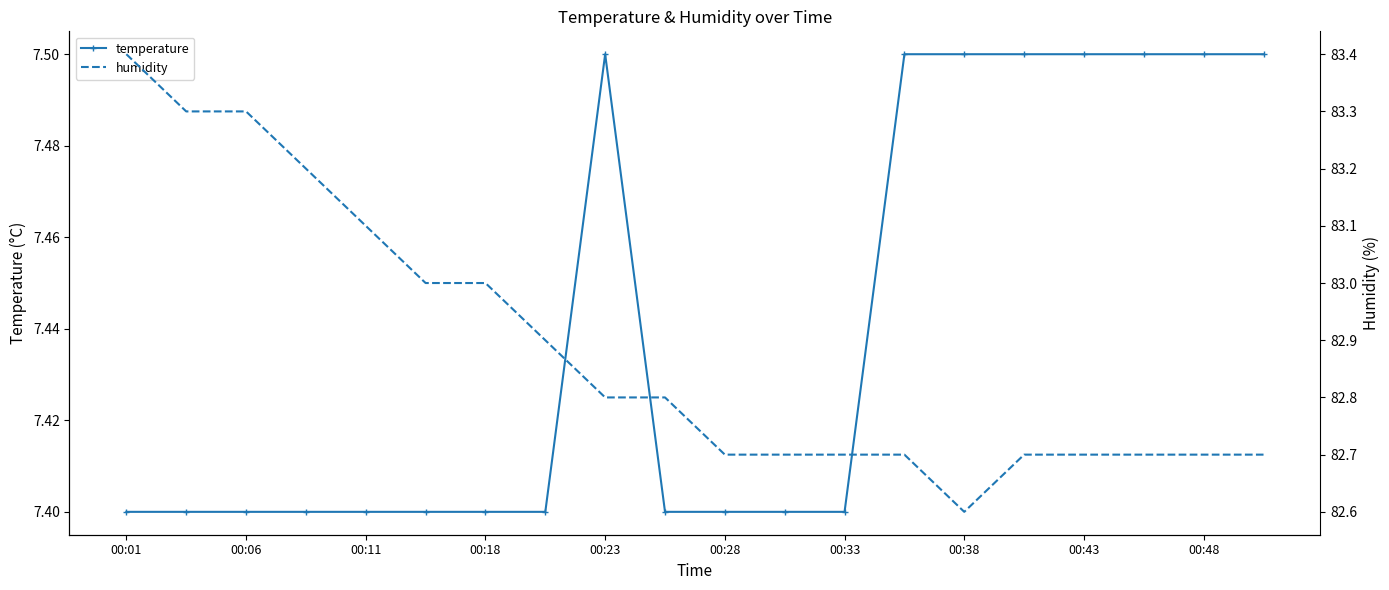

True or false: temperature has more than 0 interior local peaks.

True